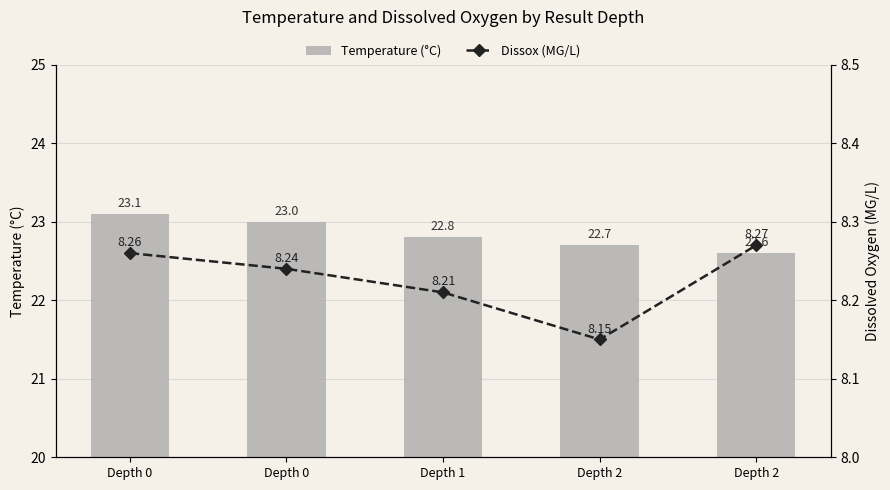

What is the minimum value for Temperature (°C)?

22.6